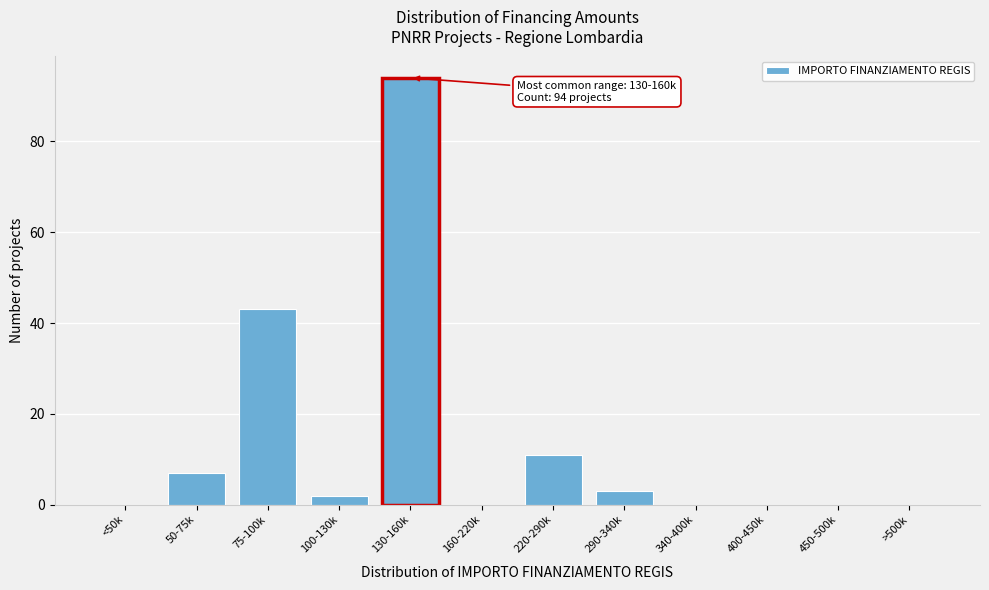

Reading left to right, extract all data points from this chart.

<50k=0	50-75k=7	75-100k=43	100-130k=2	130-160k=94	160-220k=0	220-290k=11	290-340k=3	340-400k=0	400-450k=0	450-500k=0	>500k=0